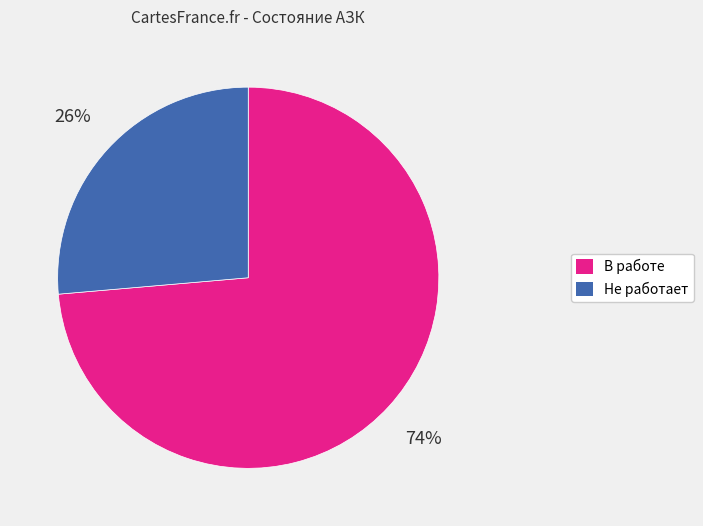

Between Не работает and В работе, which is larger?

В работе